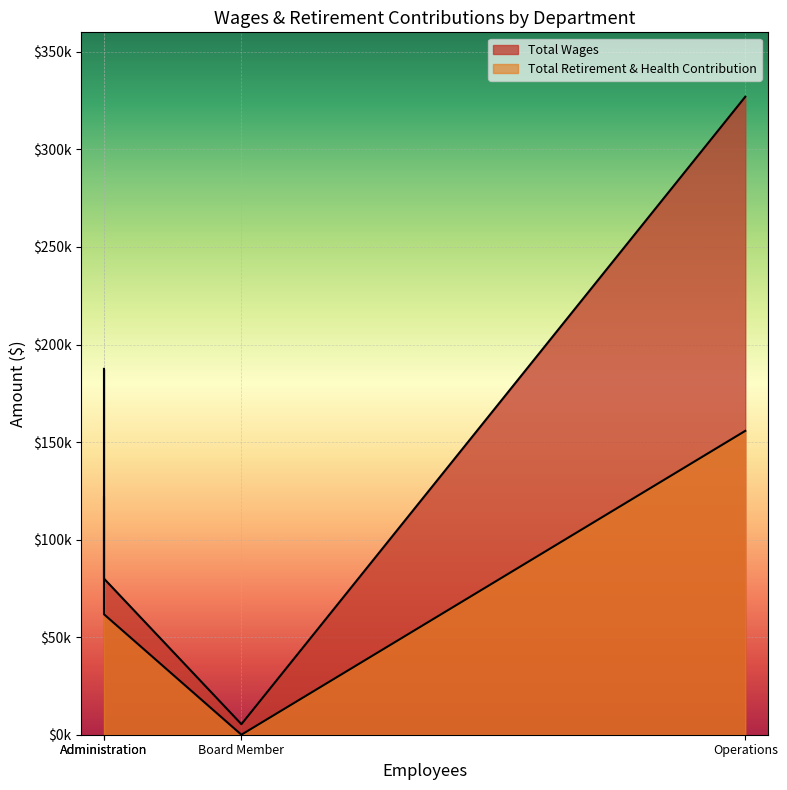

What are all the series names shown in the legend?

Total Wages, Total Retirement & Health Contribution